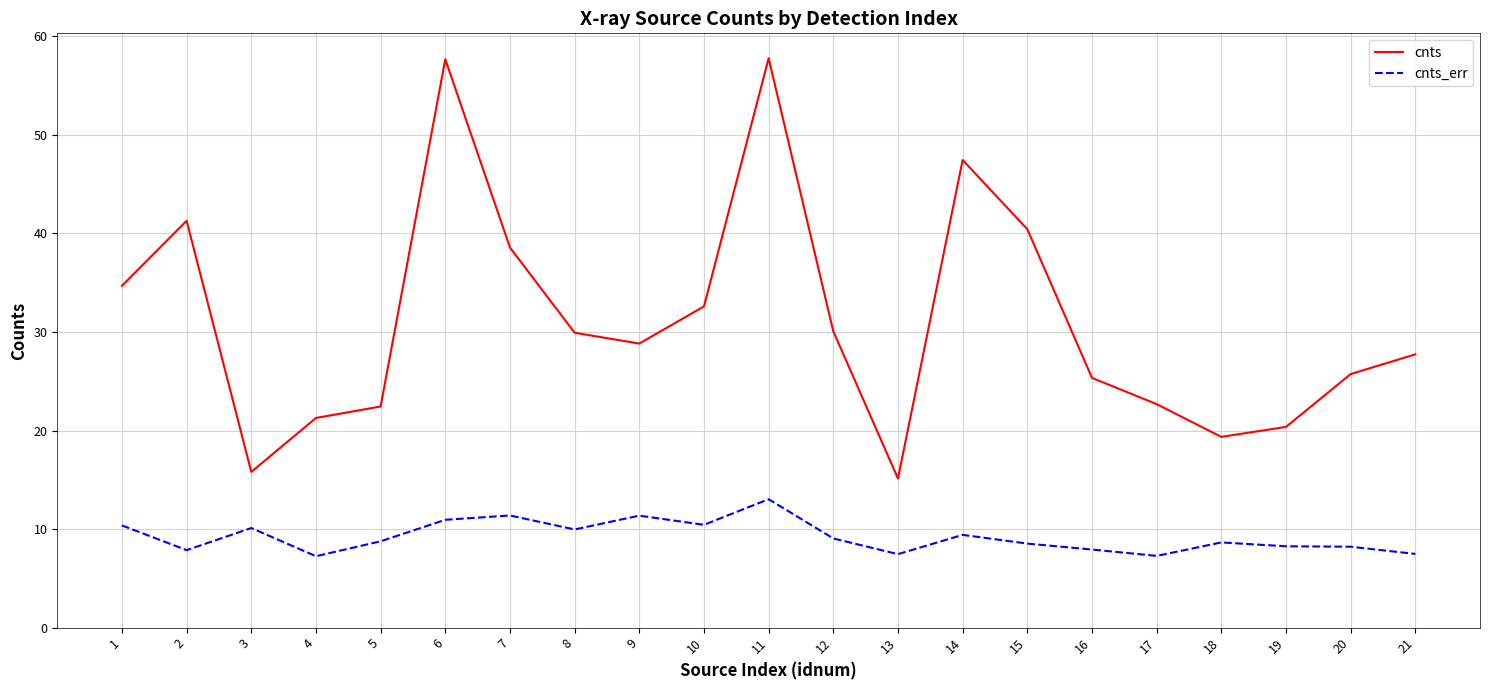

True or false: cnts_err has a value of 8.3 at 19.

True